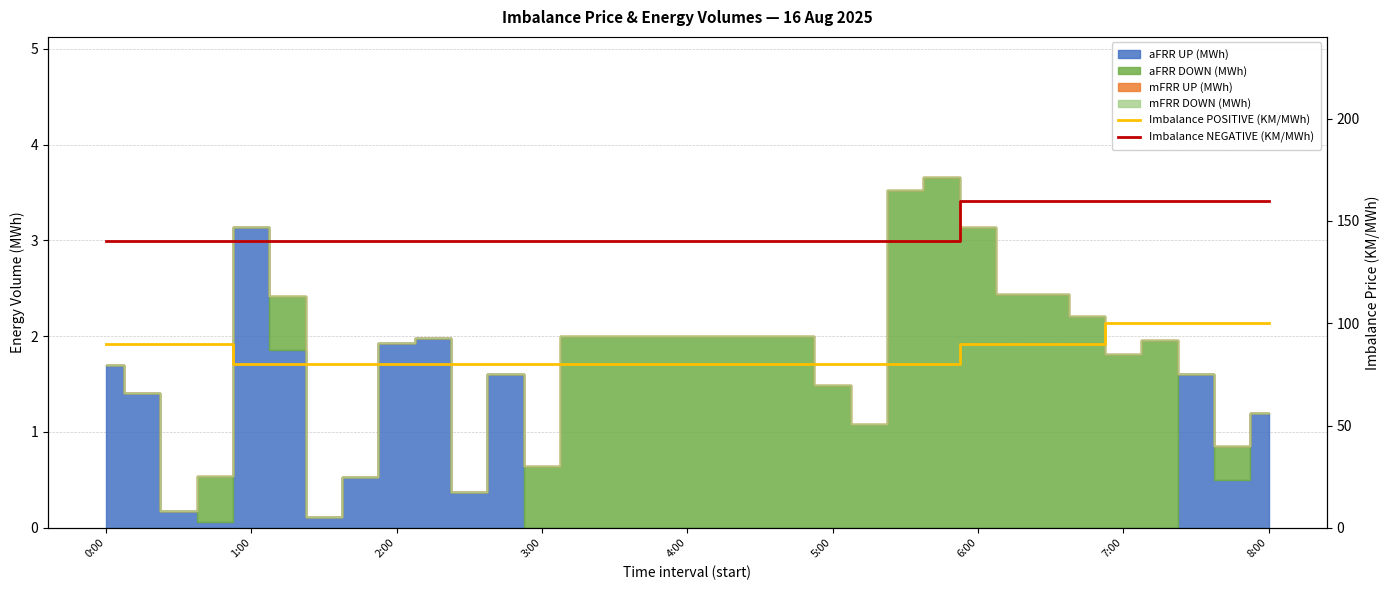

Is the value of Imbalance NEGATIVE (KM/MWh) at 23 greater than the value of Imbalance POSITIVE (KM/MWh) at 26?

Yes